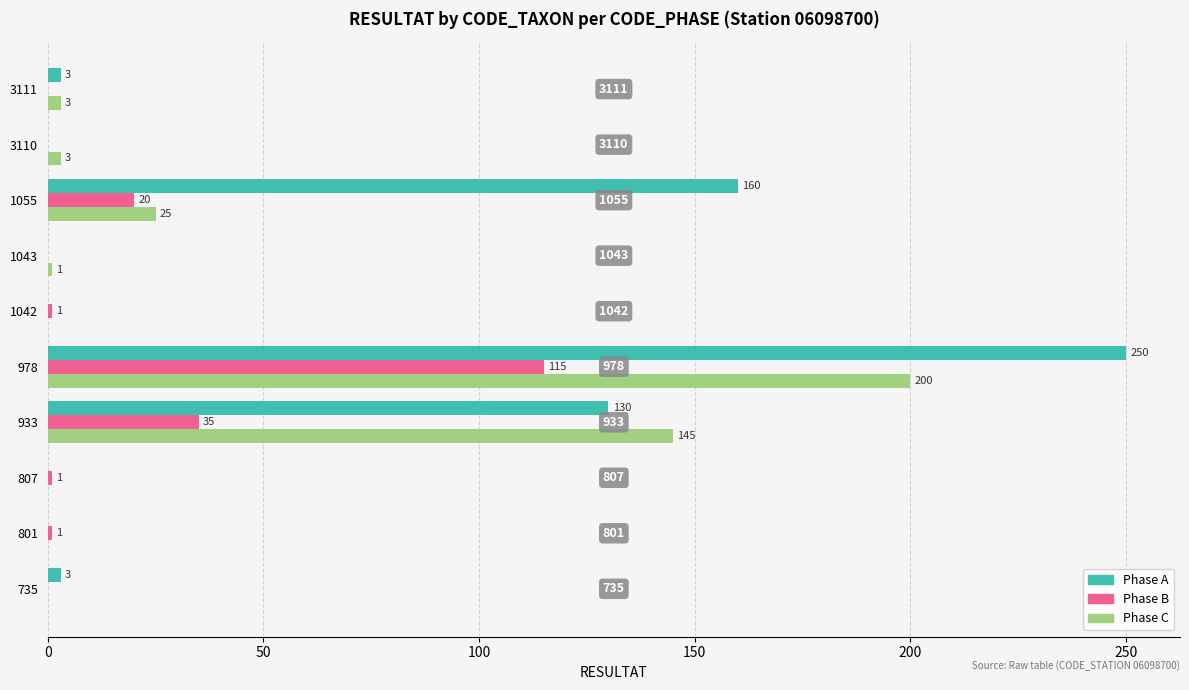

What is the maximum value for Phase C?

200